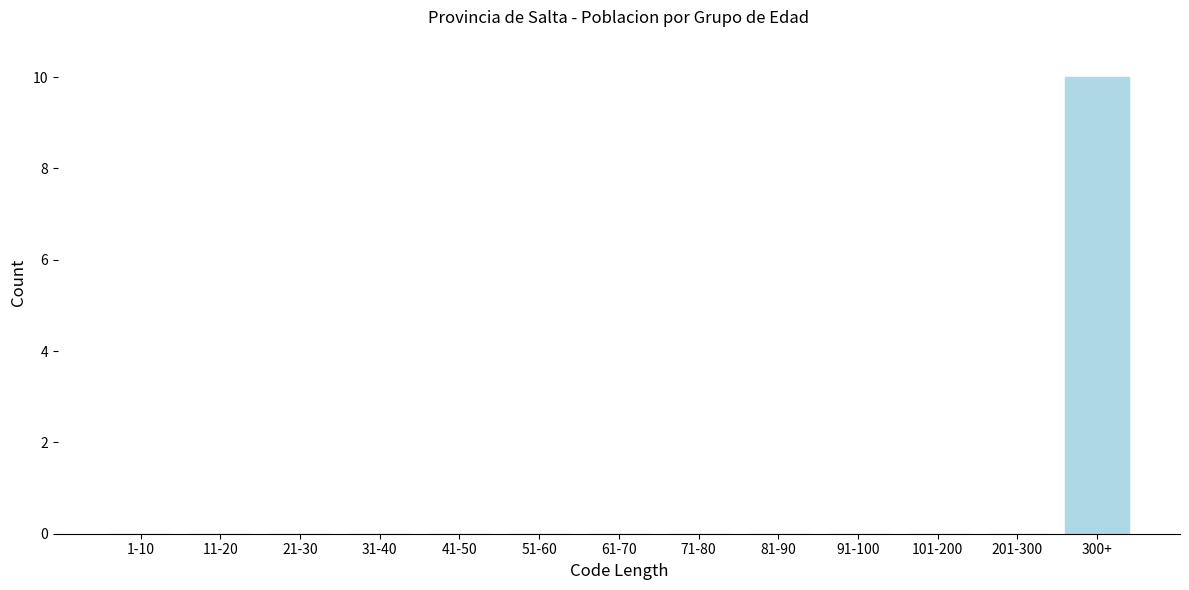

Reading left to right, what are all the values shown in this chart?

1-10=0	11-20=0	21-30=0	31-40=0	41-50=0	51-60=0	61-70=0	71-80=0	81-90=0	91-100=0	101-200=0	201-300=0	300+=10